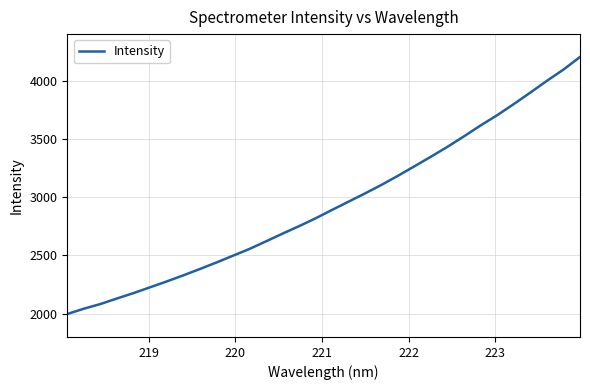

What is the difference between the maximum and minimum values?

2206.7